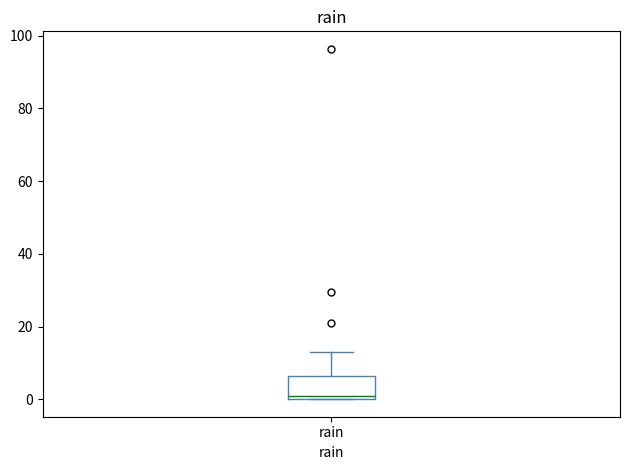

Transcribe this box plot: give where the median line is, the range the box spans, and where the two whiskers end, as read against the y-axis. The values are not printed on the chart, so give them approximately, as read against the axis.

median 2, box 0 to 6, whiskers 0 to 14